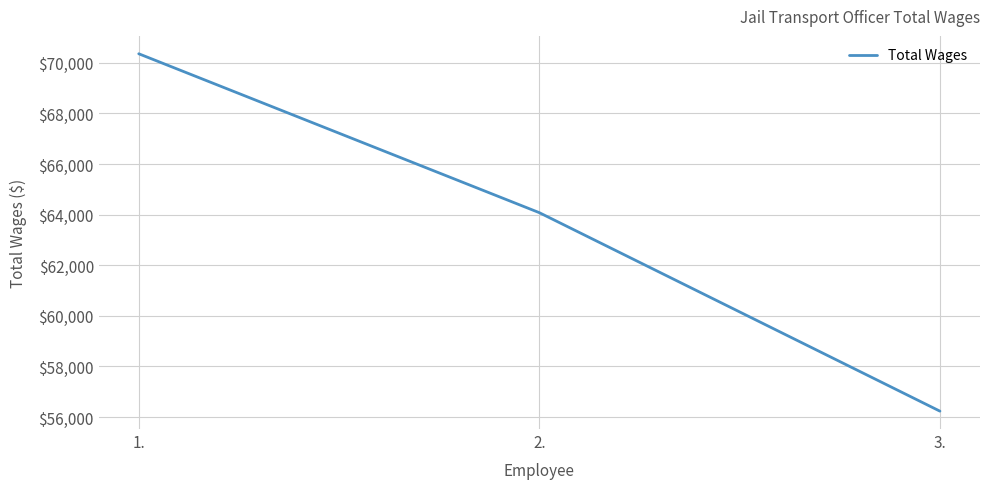

True or false: the data shows 109237 at 2..

False